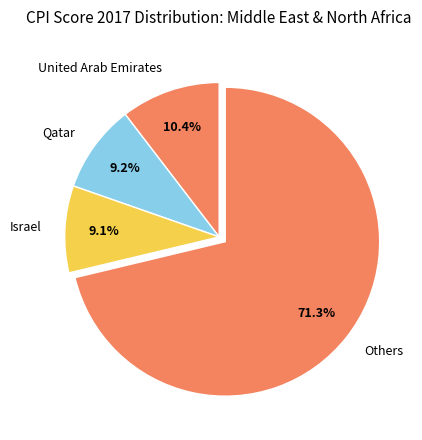

Which has a higher value, Others or Israel?

Others